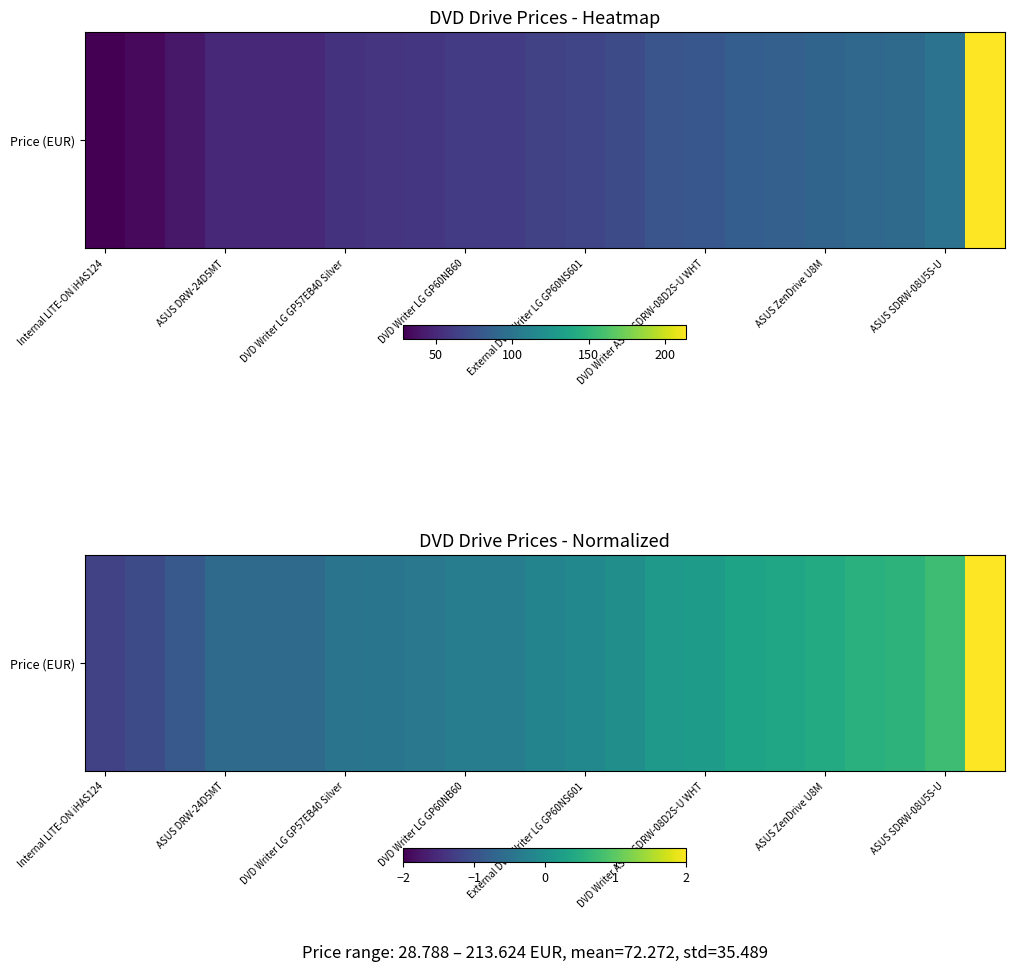

At which label does the data first exceed 0?

14